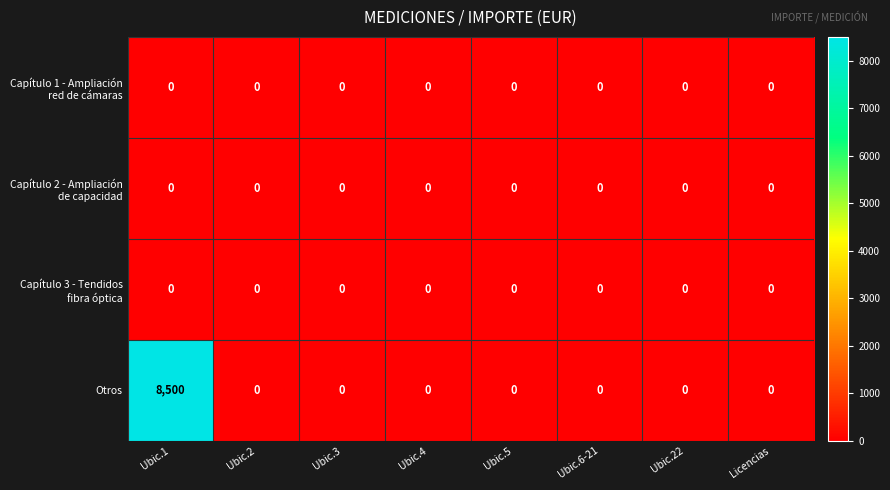

At which category is the sum across all series the highest?

Ubic.1